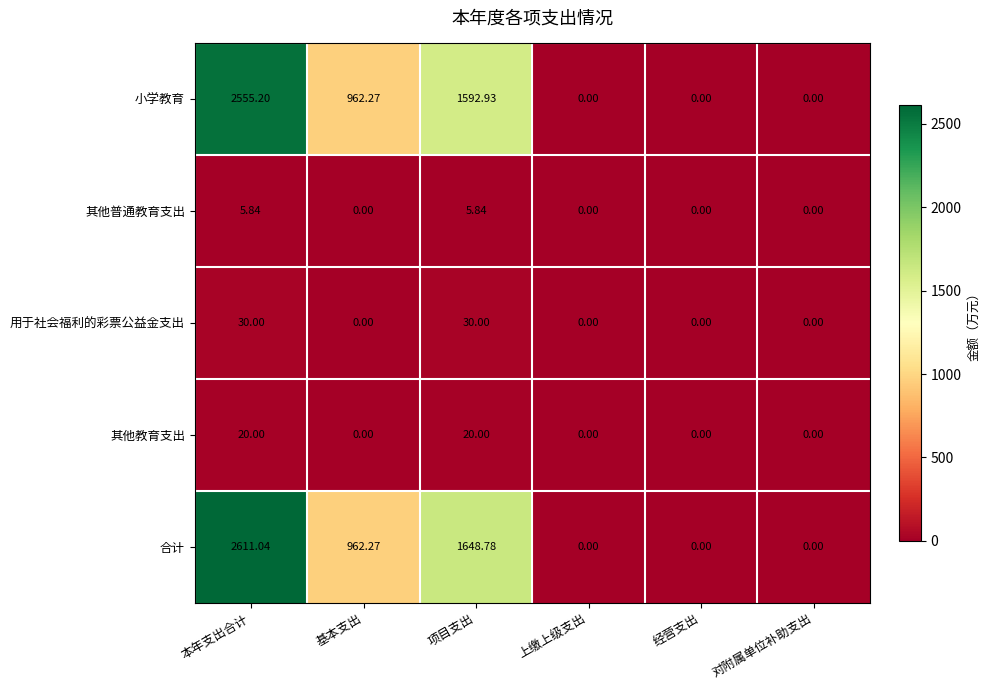

List the series in order of their peak value, lowest first.

其他普通教育支出, 其他教育支出, 用于社会福利的彩票公益金支出, 小学教育, 合计